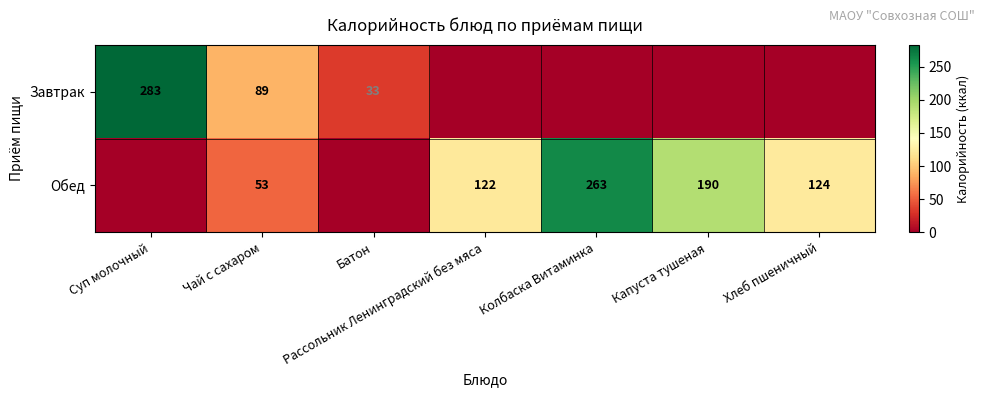

Is the value of Завтрак at Чай с сахаром greater than the value of Обед at Колбаска Витаминка?

No